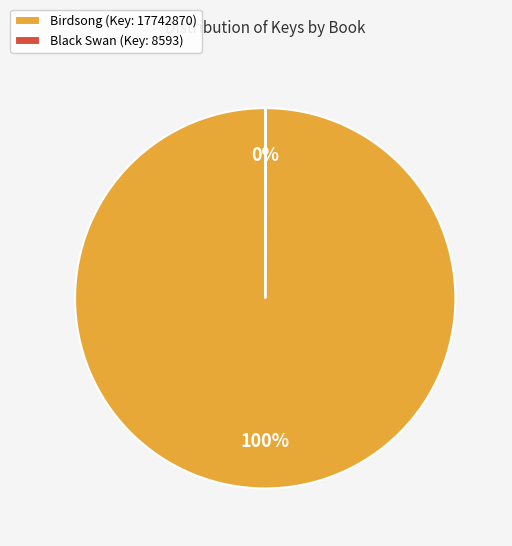

What is the majority slice?

Birdsong (Key: 17742870)